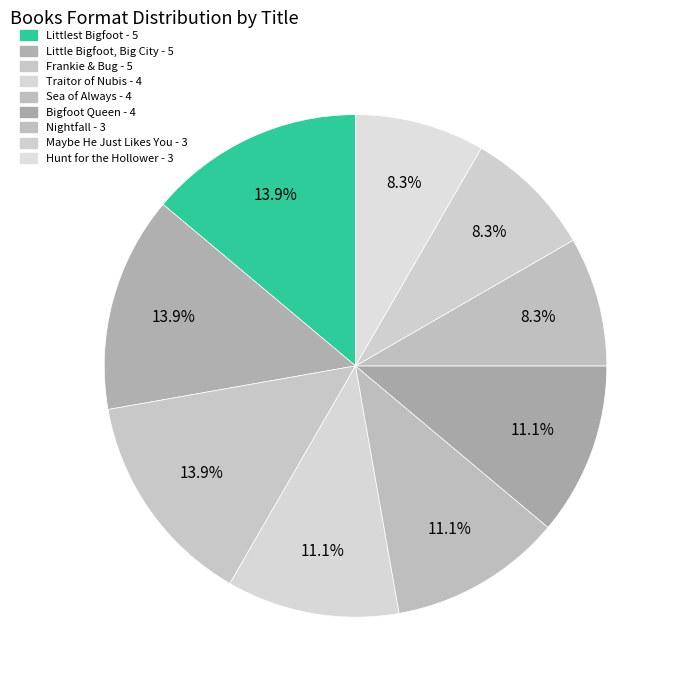

To the nearest percent, what is the difference between the largest and smallest slice percentages?

6%